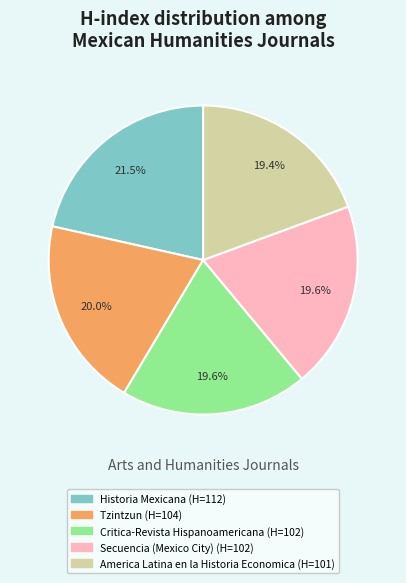

Which category has the biggest portion of the pie?

Historia Mexicana